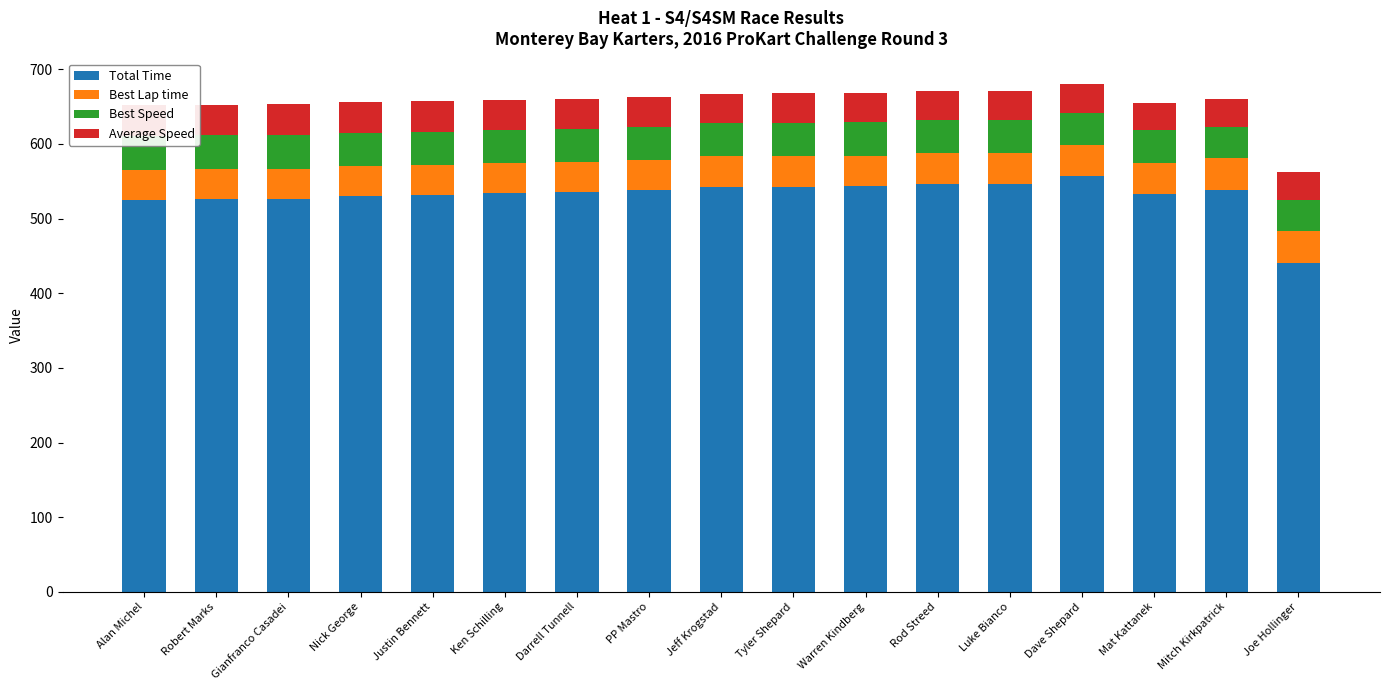

At which category is the sum across all series the highest?

Dave Shepard